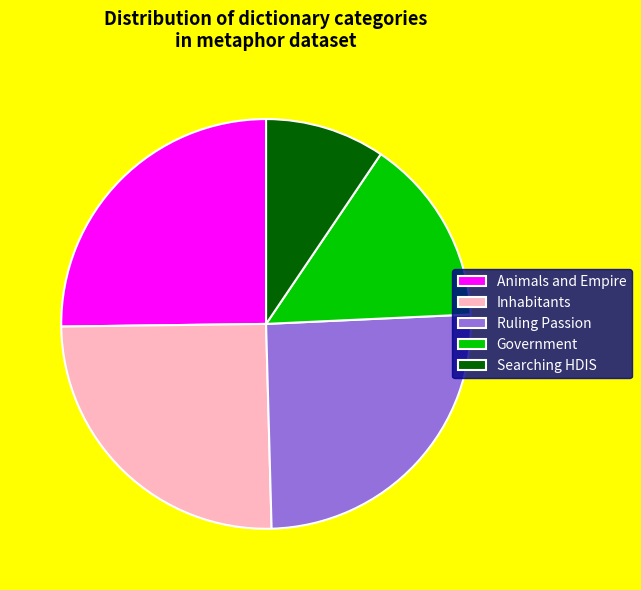

Is there a majority slice in this chart?

No